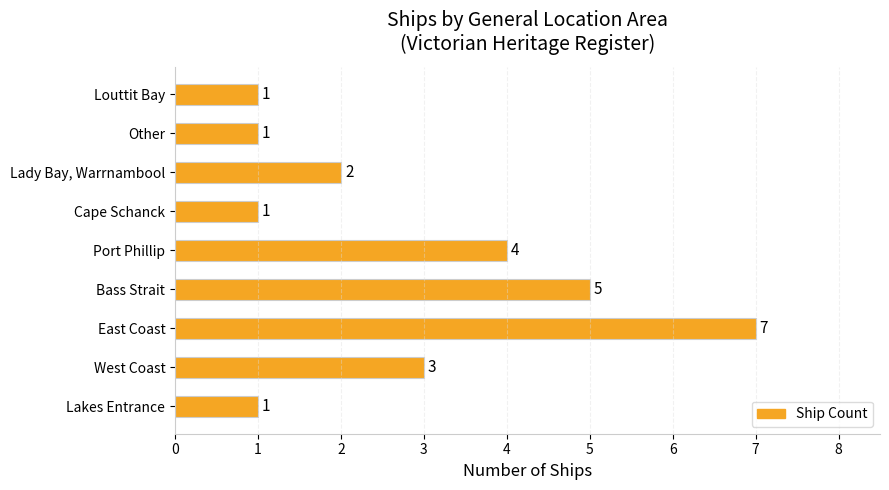

What is the difference between the second highest and second lowest values?

4